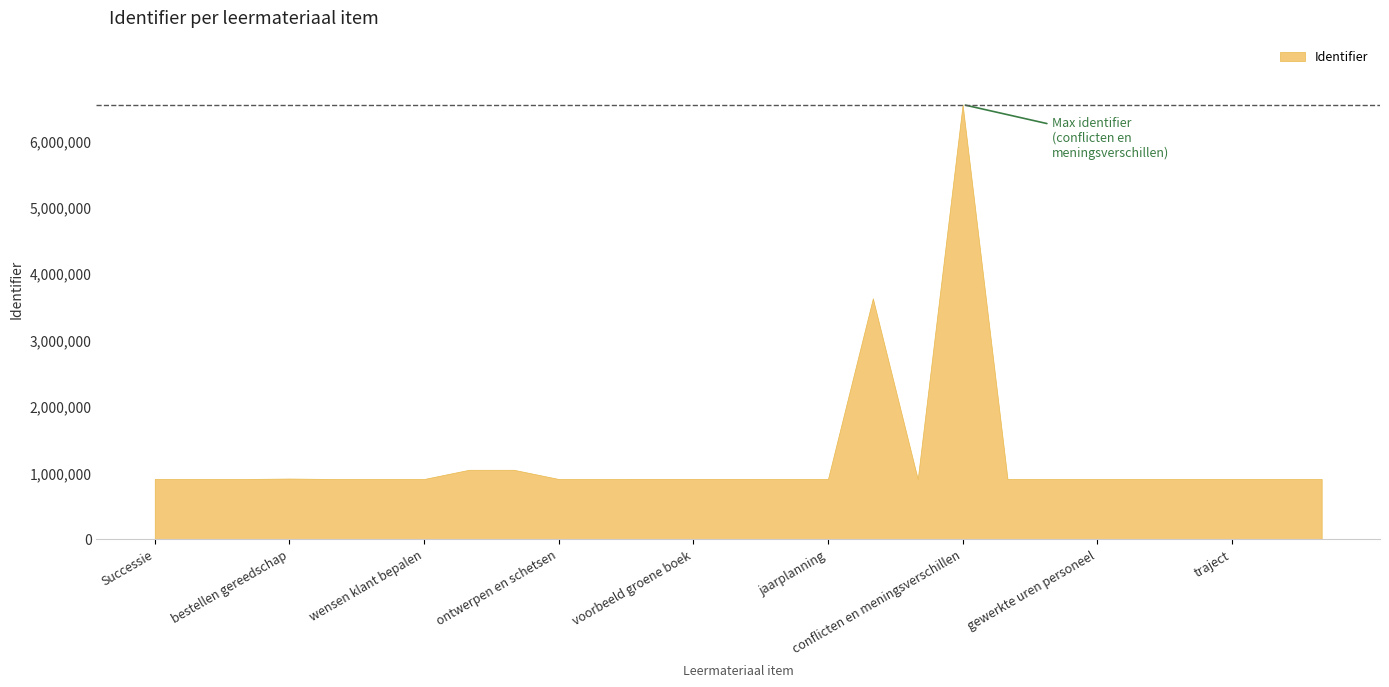

The chart shows a value of 1374263 at bestellen gereedschap. True or false?

False